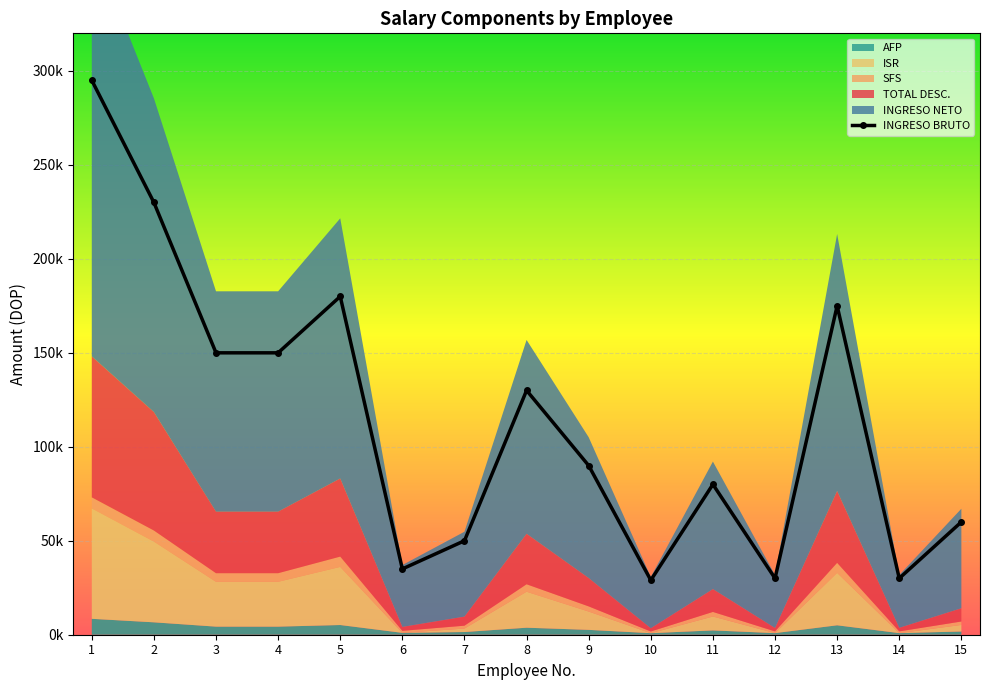

What is the smallest value displayed?

29000